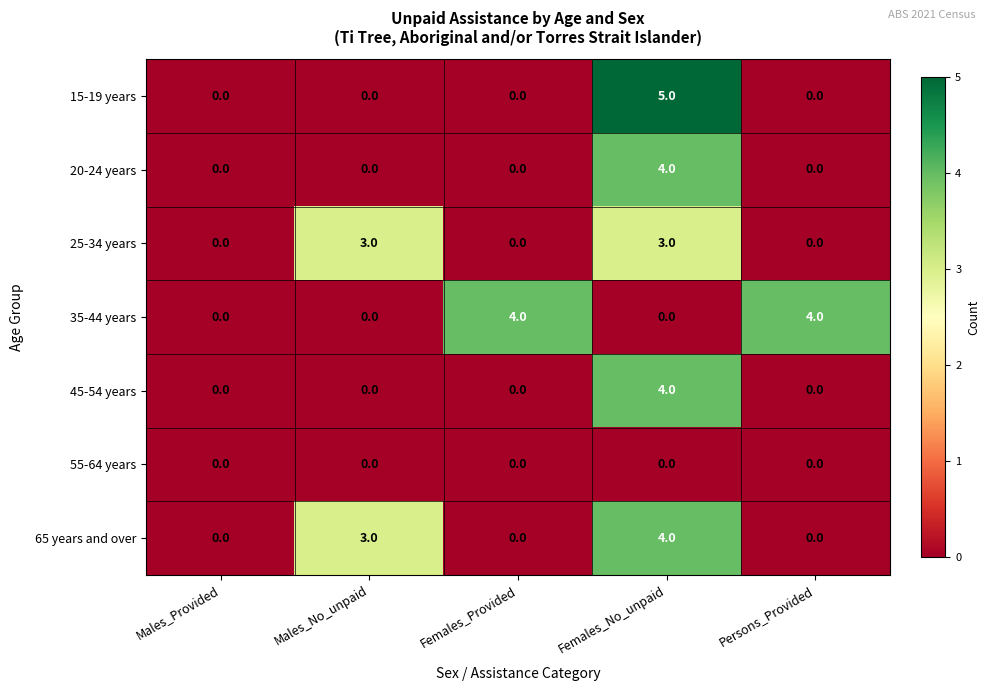

Which series has the largest range (max minus min)?

15-19 years